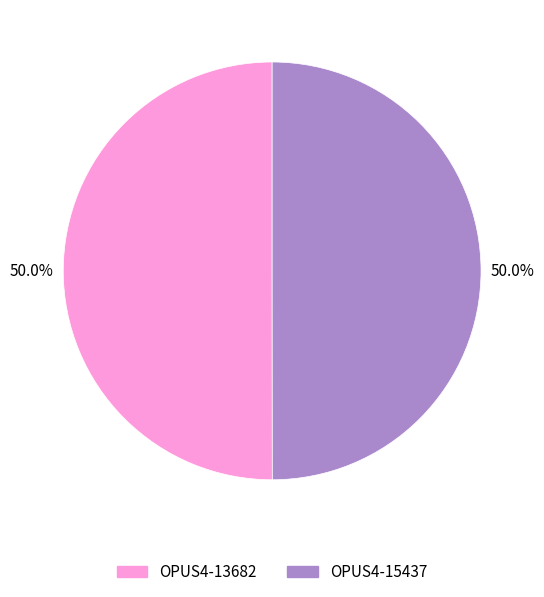

What percentage is NOT represented by OPUS4-15437?

50.0%